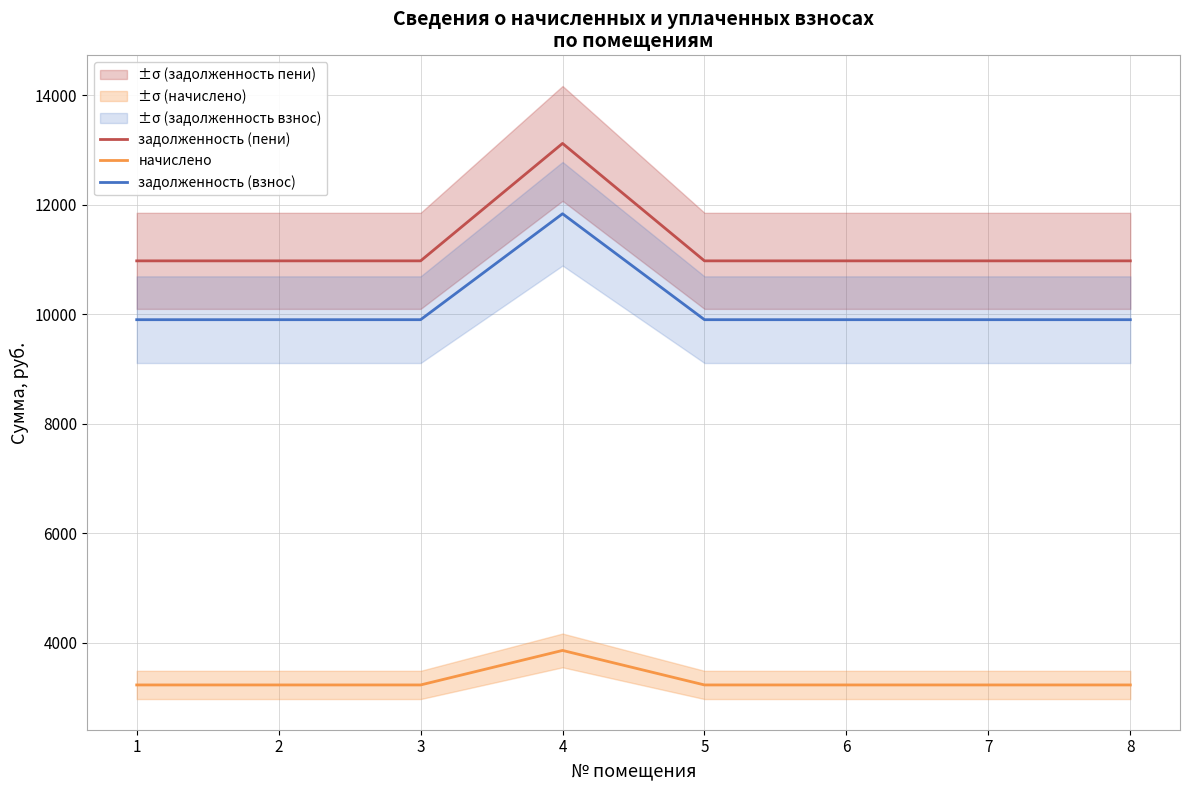

Reading right to left, transcribe all the data shown in this chart.

задолженность (пени): 8=10976.5	7=10976.5	6=10976.5	5=10976.5	4=13122.8	3=10976.5	2=10976.5	1=10976.5
начислено: 8=3225.6	7=3225.6	6=3225.6	5=3225.6	4=3856.3	3=3225.6	2=3225.6	1=3225.6
задолженность (взнос): 8=9901.3	7=9901.3	6=9901.3	5=9901.3	4=11837.3	3=9901.3	2=9901.3	1=9901.3